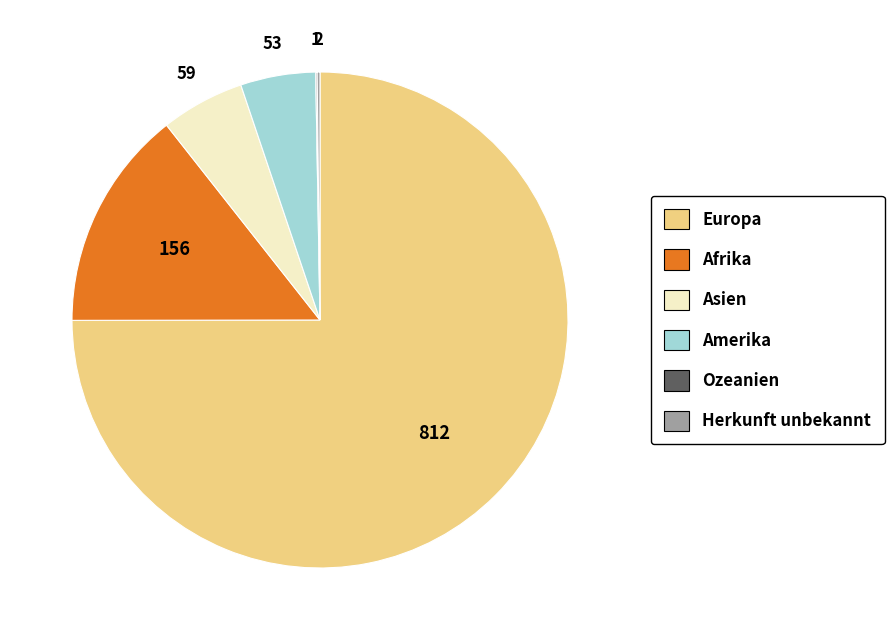

Is the sum of Afrika and Asien greater than half?

No